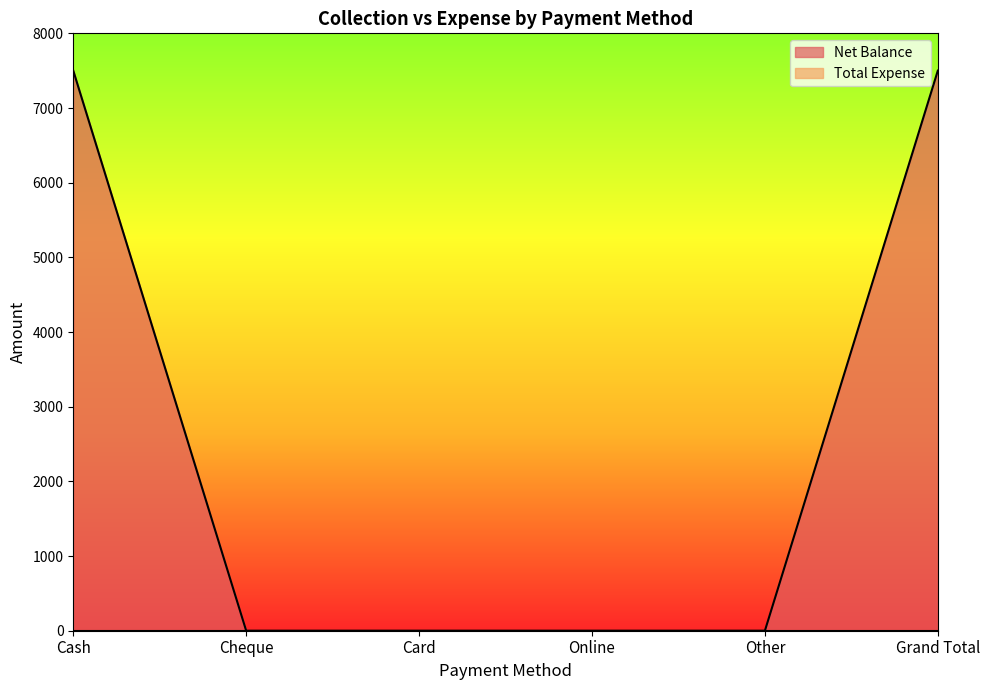

Is it true that the value at Cheque is 0?

True